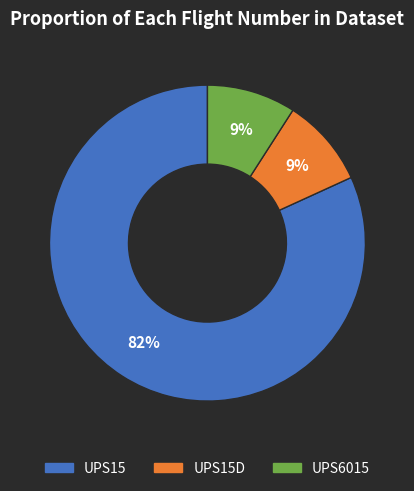

Do UPS15 and UPS6015 together represent more than half of the pie?

Yes